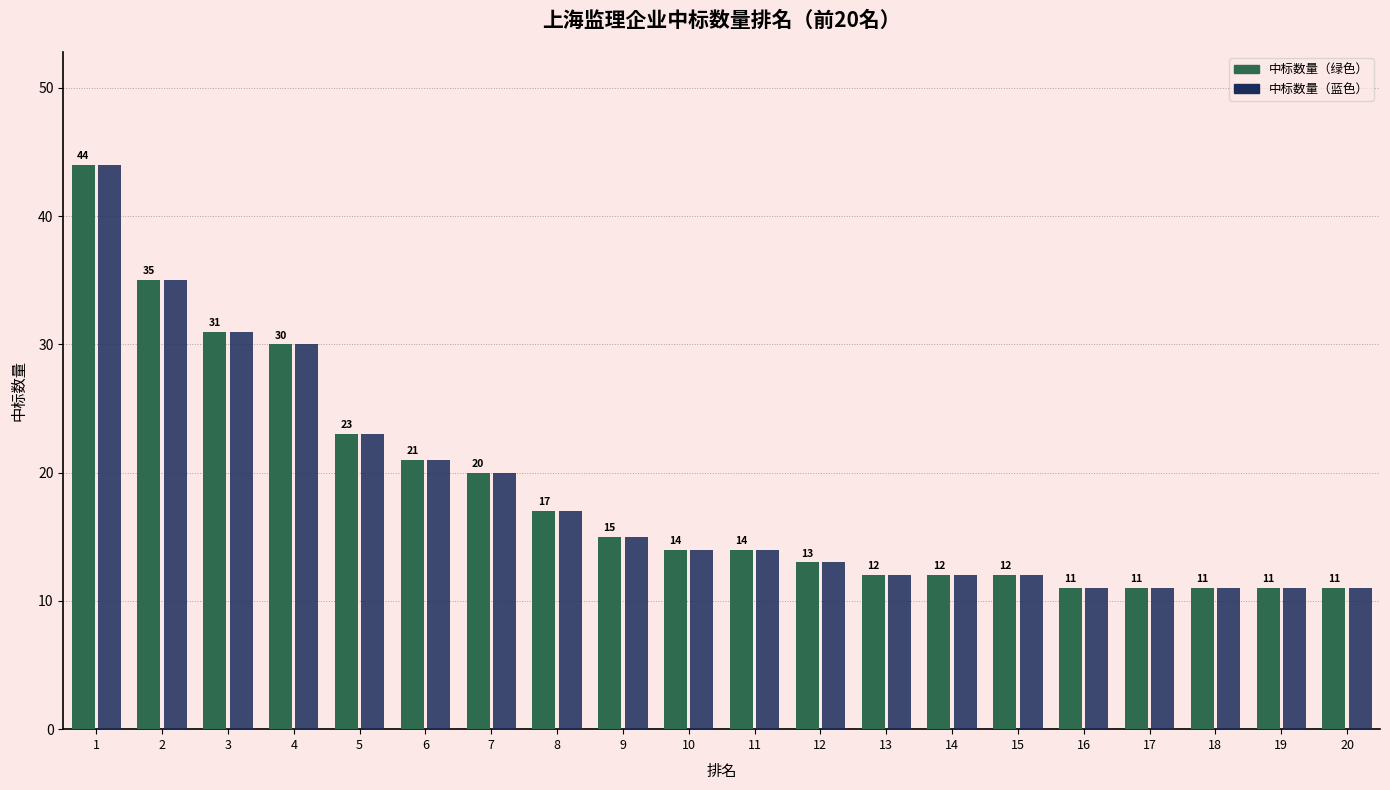

What is the minimum value shown in the chart?

11